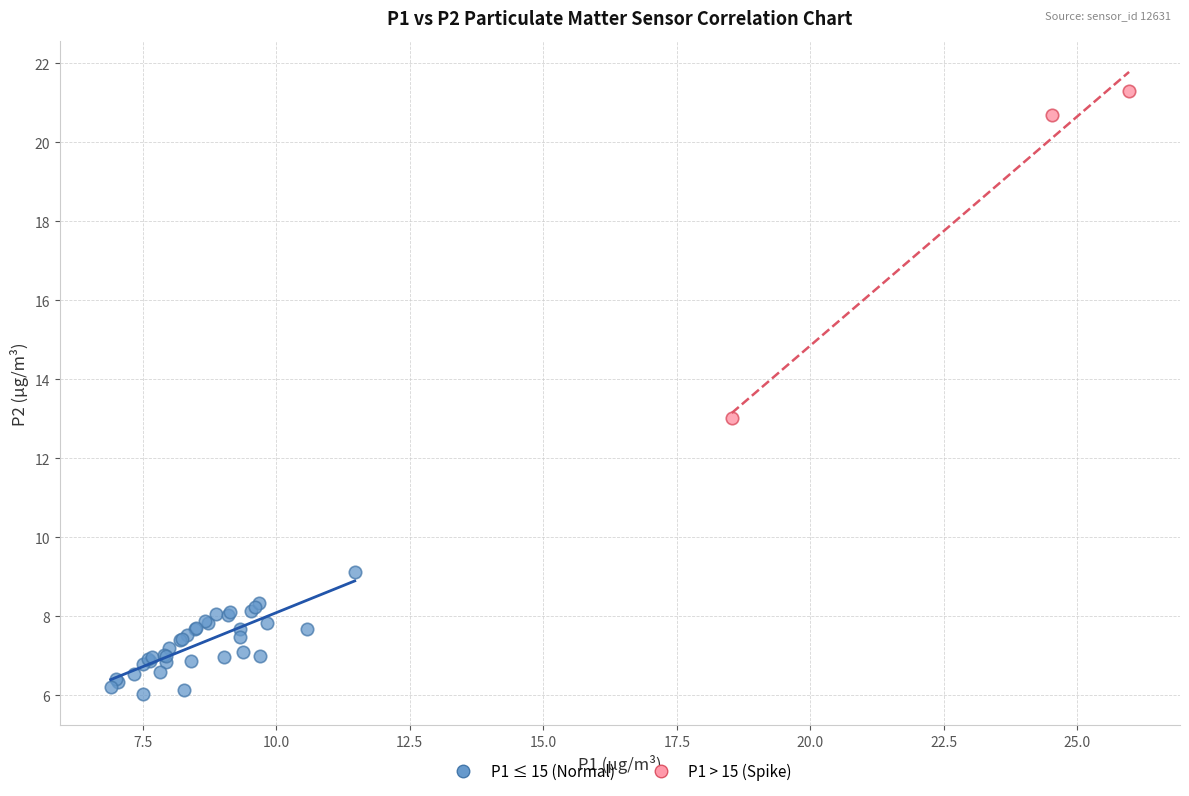

Which series has the widest spread of Y values?

P1 > 15 (Spike)